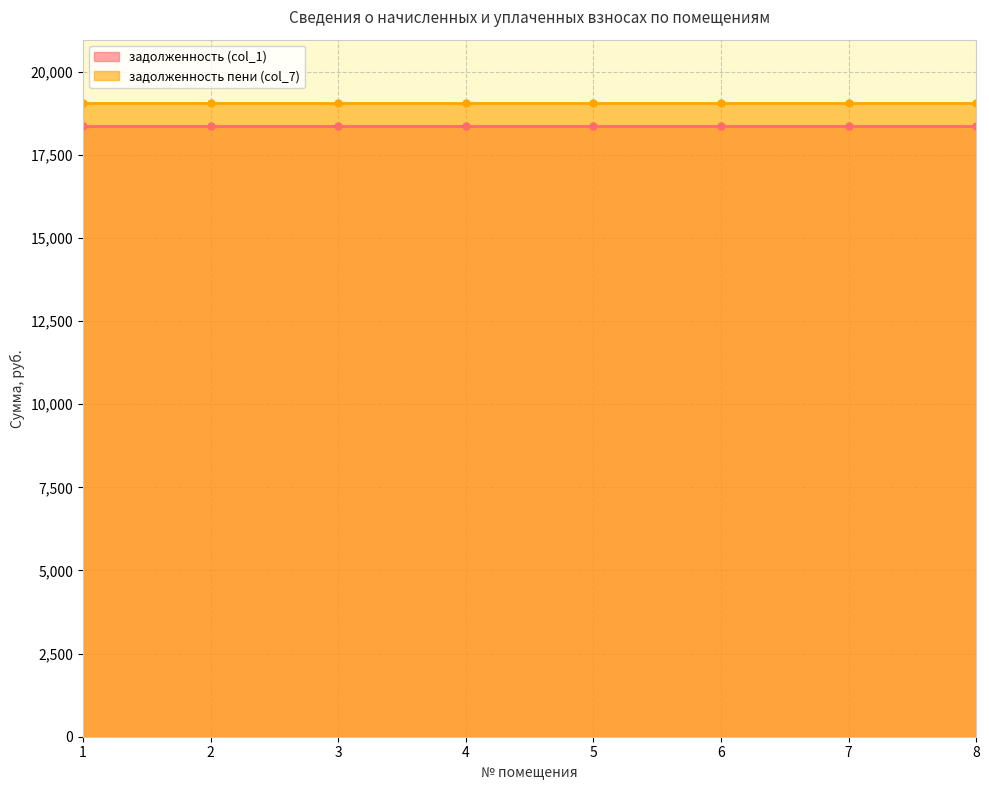

Which category has the lowest value across all series?

1